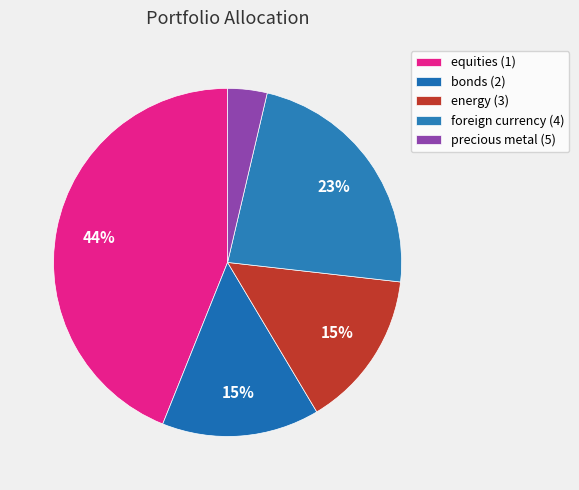

Rank the categories by value from highest to lowest.

equities (1), foreign currency (4), bonds (2), energy (3), precious metal (5)